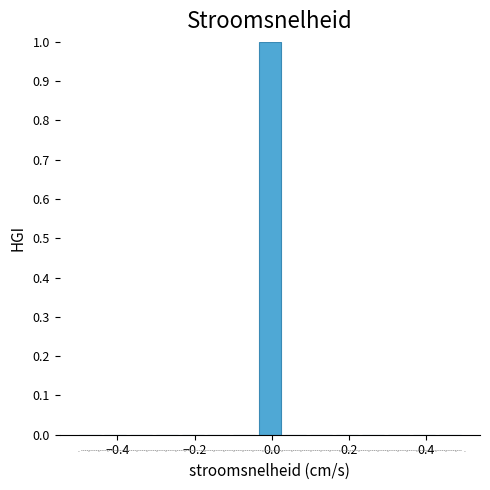

Around what value on the x-axis is the tallest bar? Give the approximate position of its centre, as read against the axis.

0.00